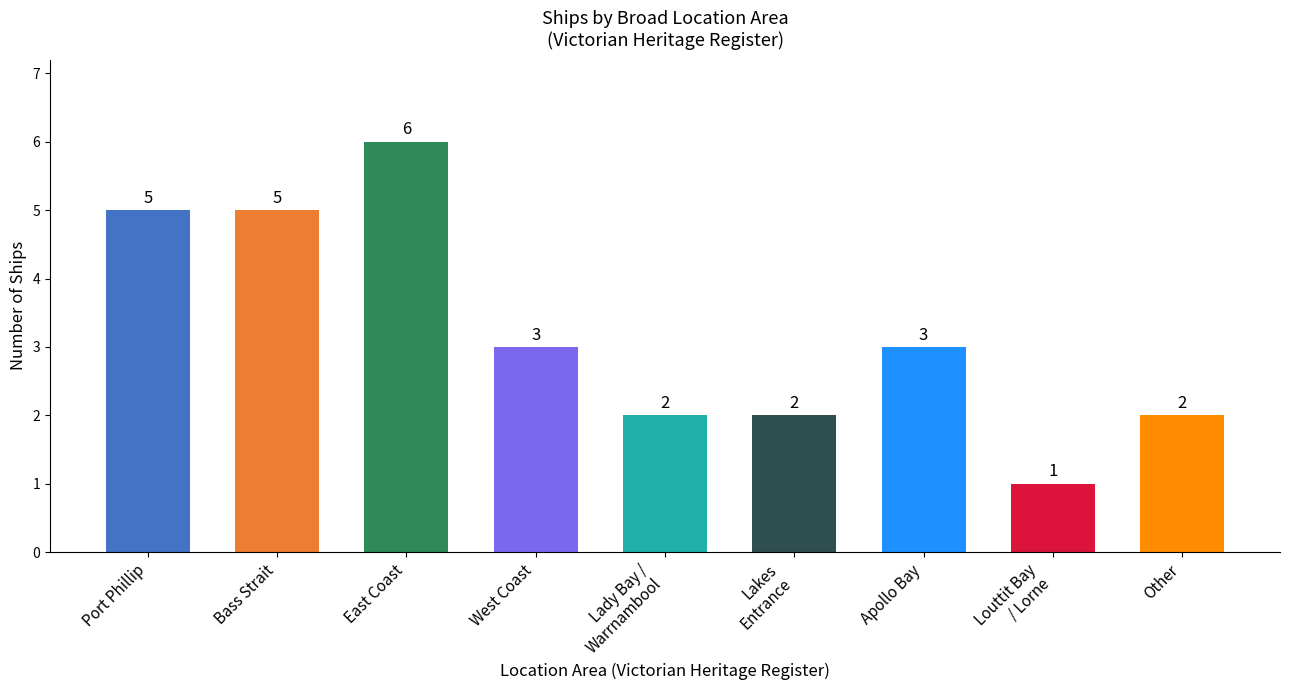

Reading left to right, transcribe all the data shown in this chart.

5	5	6	3	2	2	3	1	2